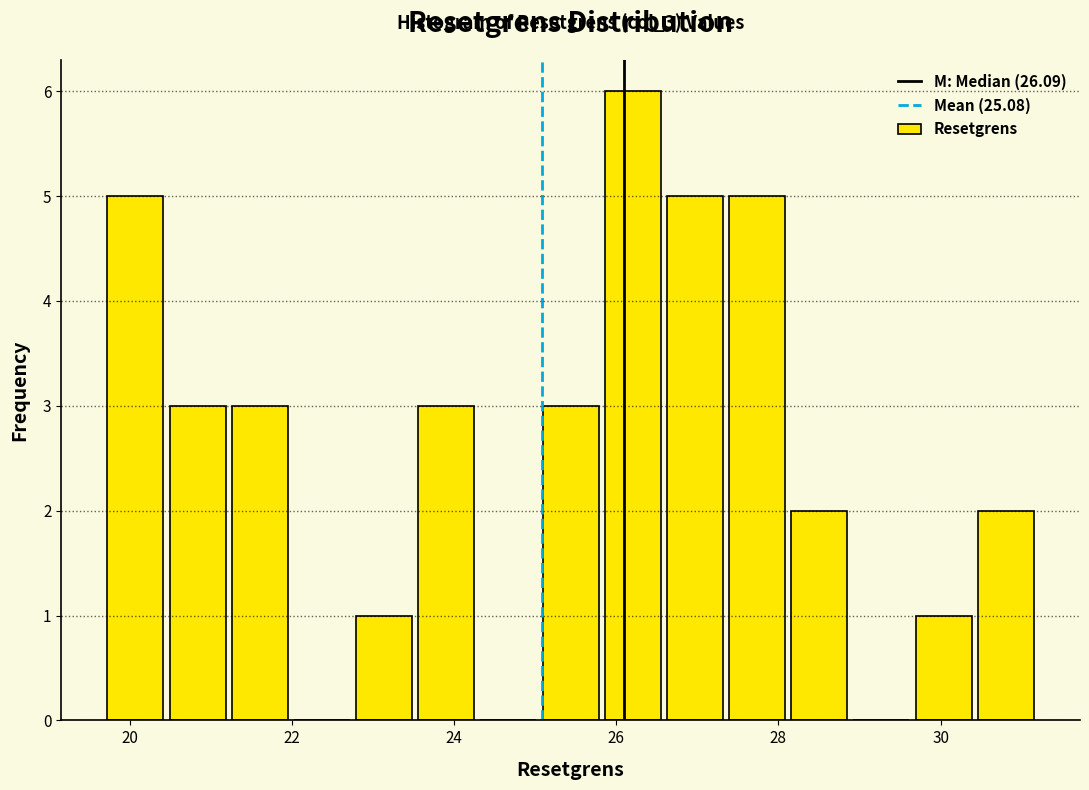

Around what value on the x-axis is the tallest bar? Give the approximate position of its centre, as read against the axis.

26.2